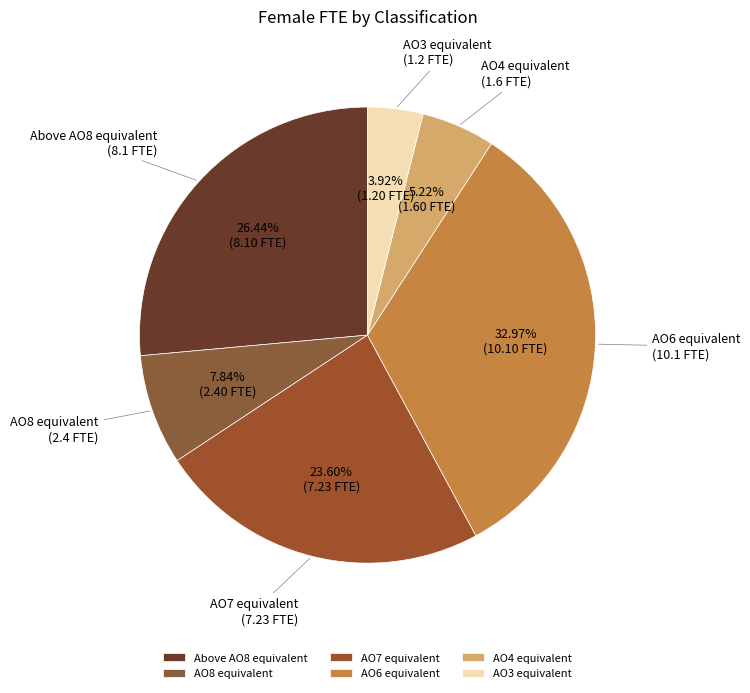

The AO8 equivalent slice represents 21% of the pie. True or false?

False